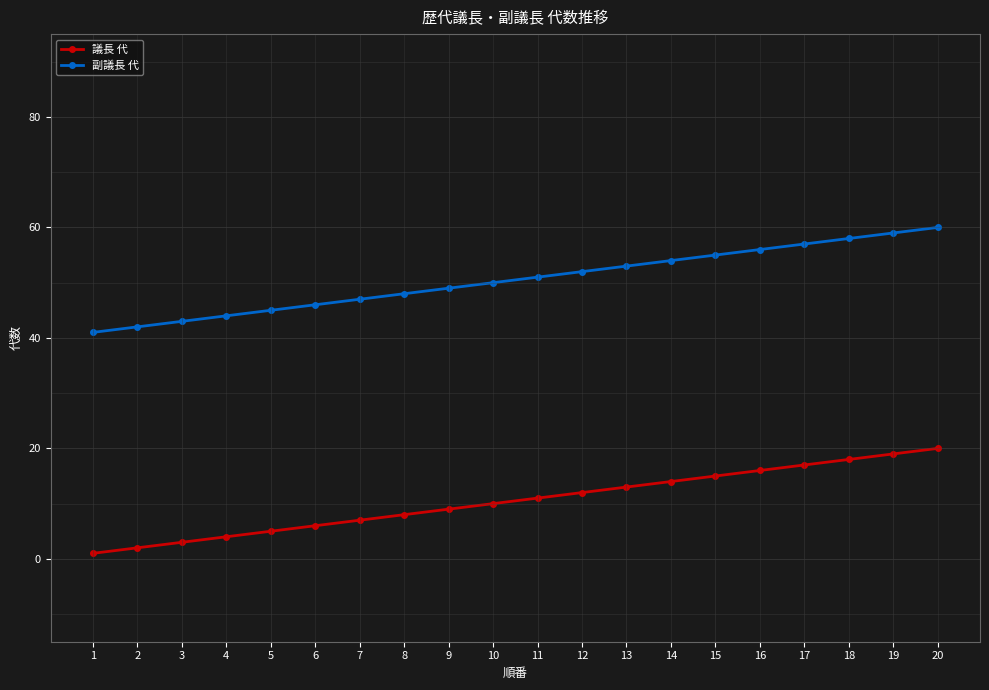

The 議長 代 series shows 12 at 12. True or false?

True